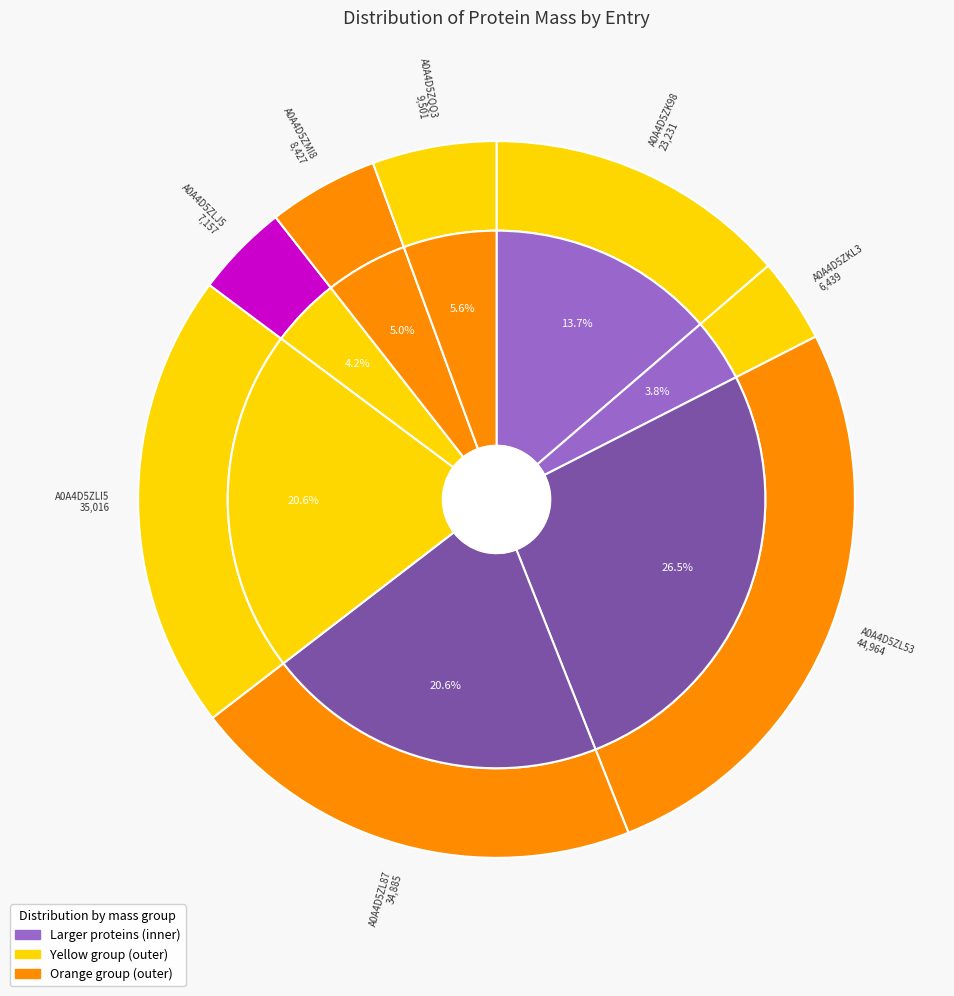

Is it true that A0A4D5ZLJ5 is 1% of the pie?

False